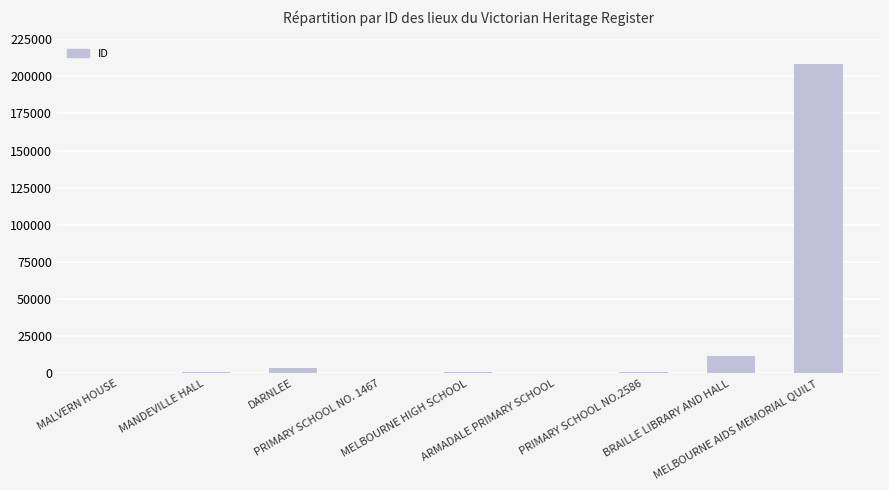

What is the approximate value at PRIMARY SCHOOL NO. 1467, to the nearest 50?

550